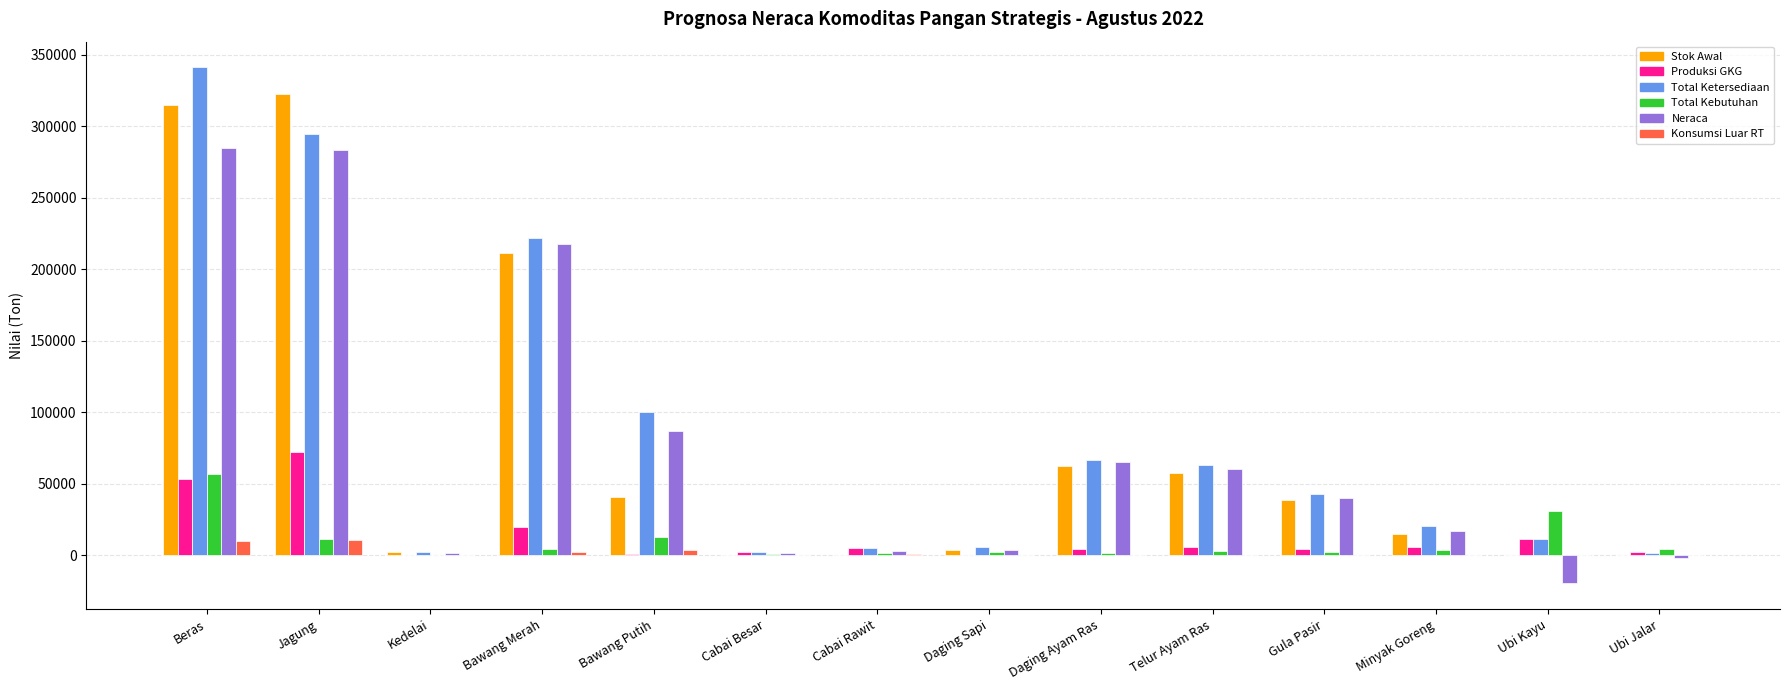

What are all the series names shown in the legend?

Stok Awal, Produksi GKG, Total Ketersediaan, Total Kebutuhan, Neraca, Konsumsi Luar RT